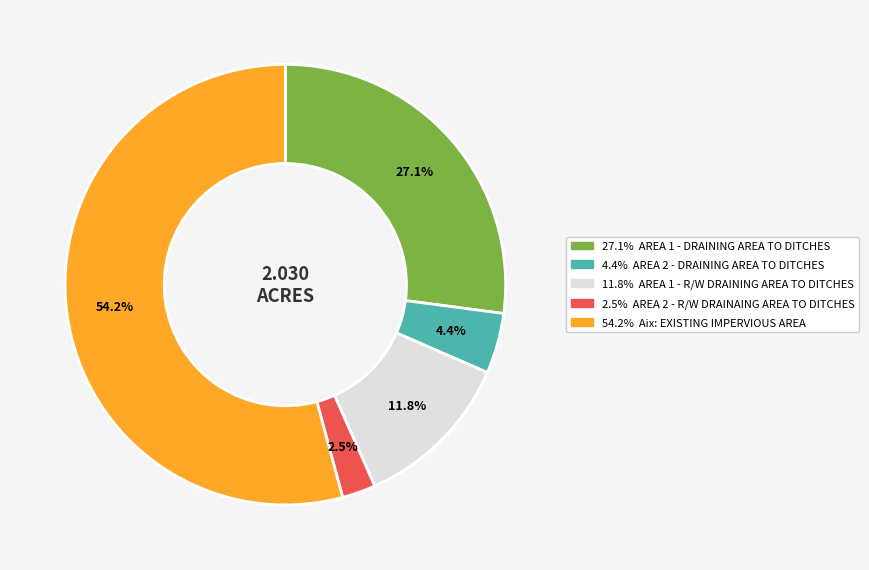

Does any single category account for the majority?

Yes